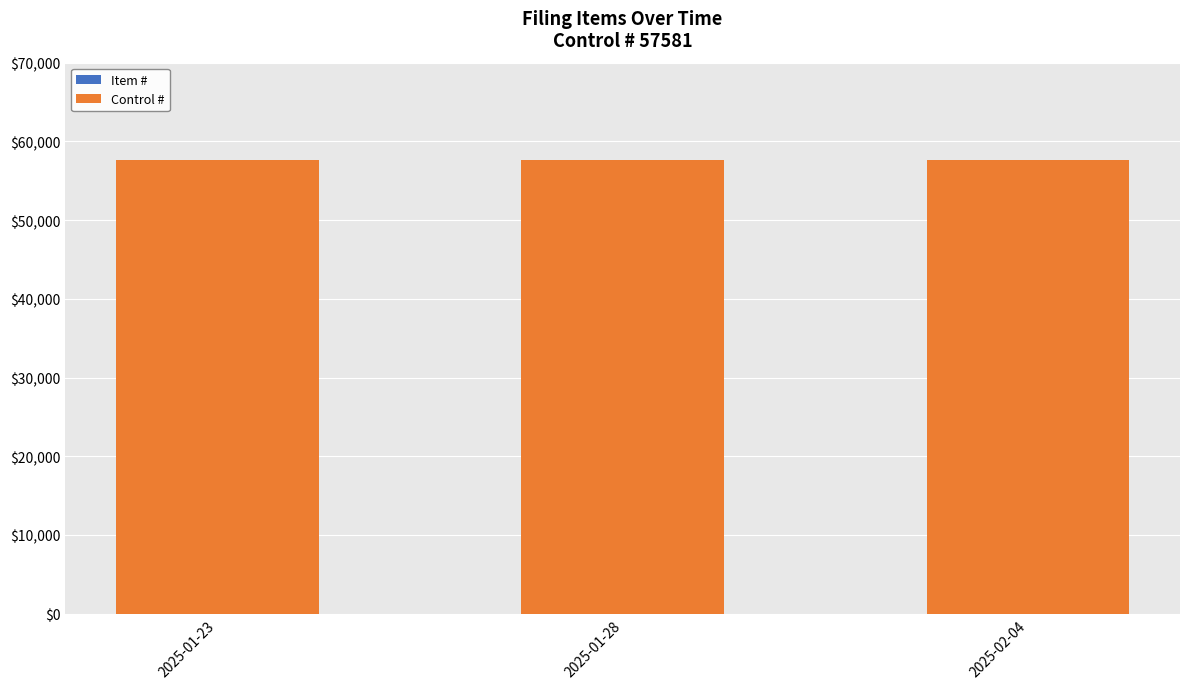

Does the chart contain stacked bars?

Yes